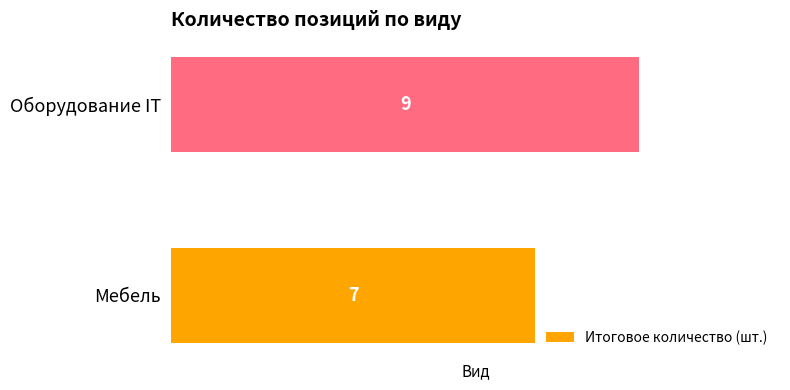

What is the change in value from Мебель to Оборудование IT?

+2